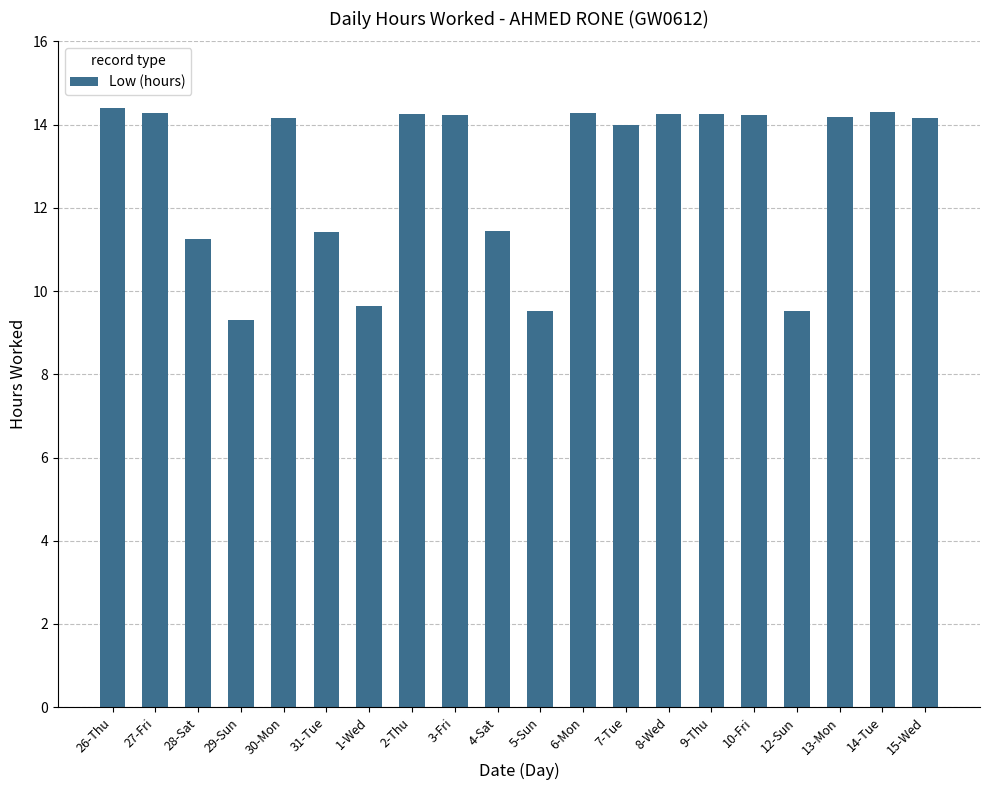

What is the maximum value shown in the chart?

14.4